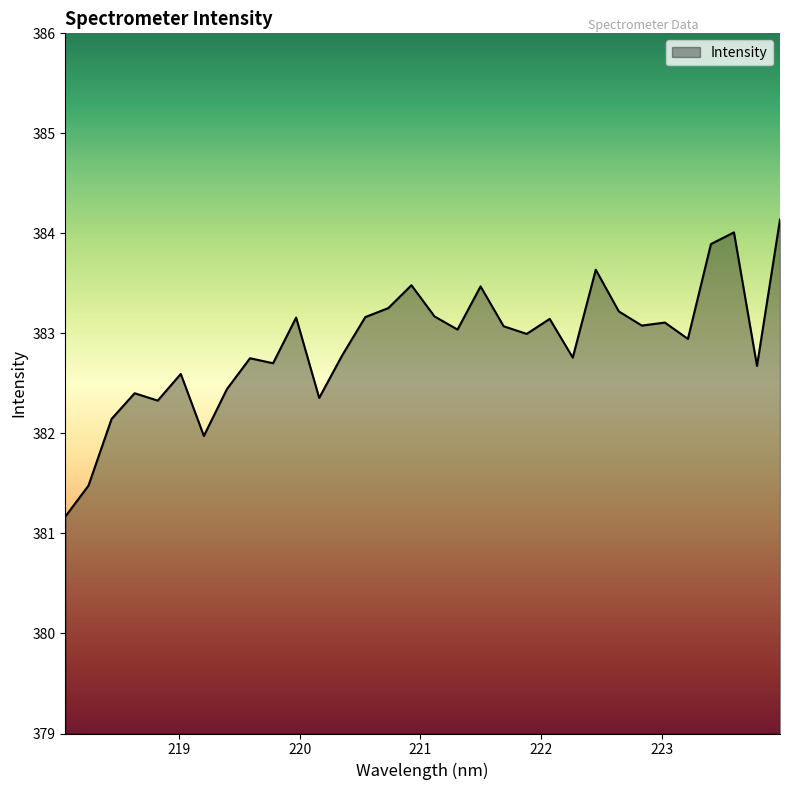

What is the difference between the maximum and minimum values?

3.0